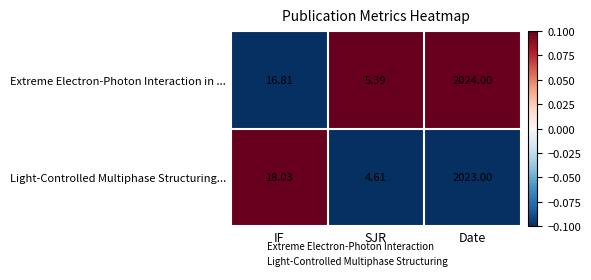

At which category is the sum across all series the highest?

Date